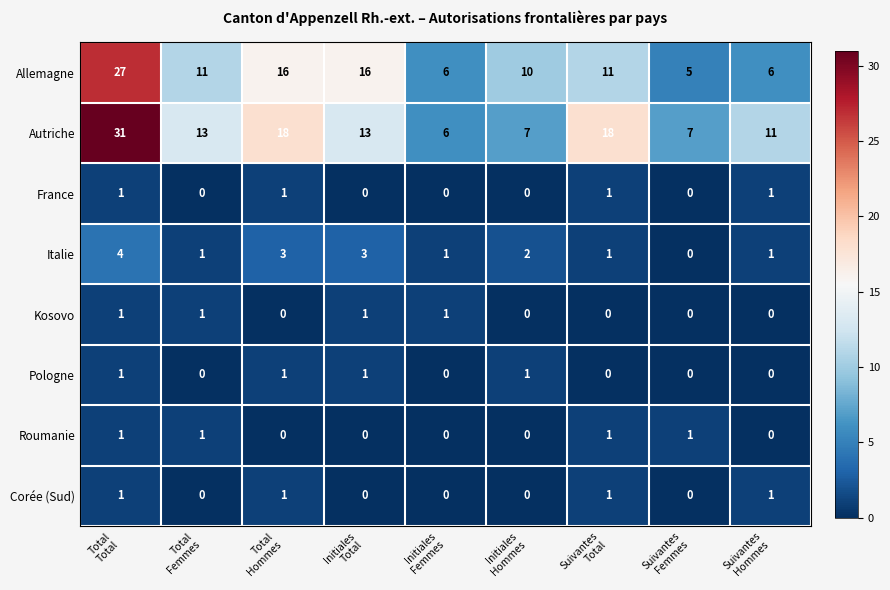

Count the Kosovo values in the range 0 to 1.

9